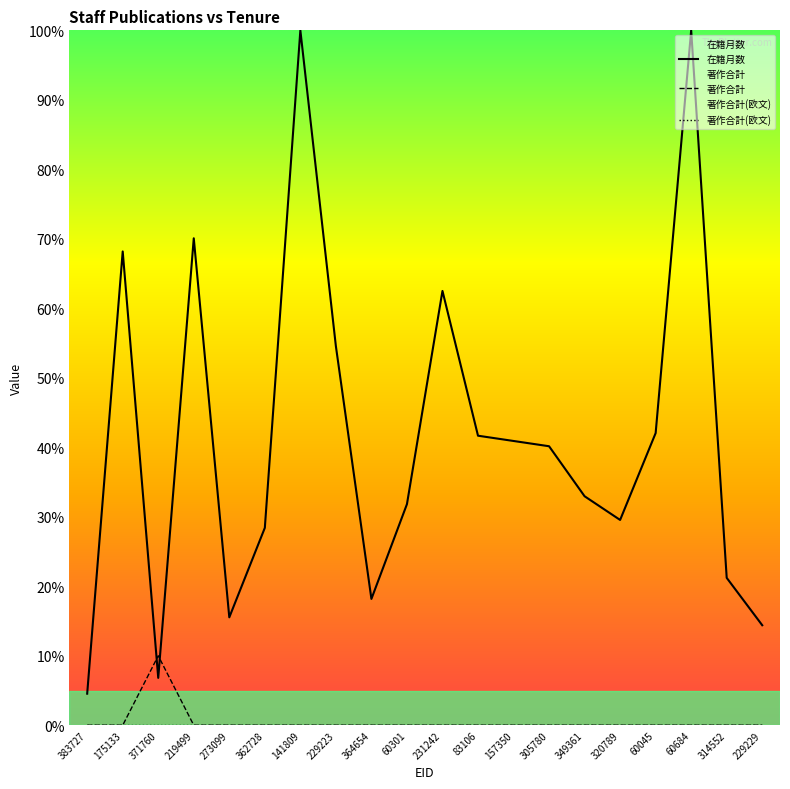

The 著作合計(欧文) series shows 0.0 at 60301. True or false?

True